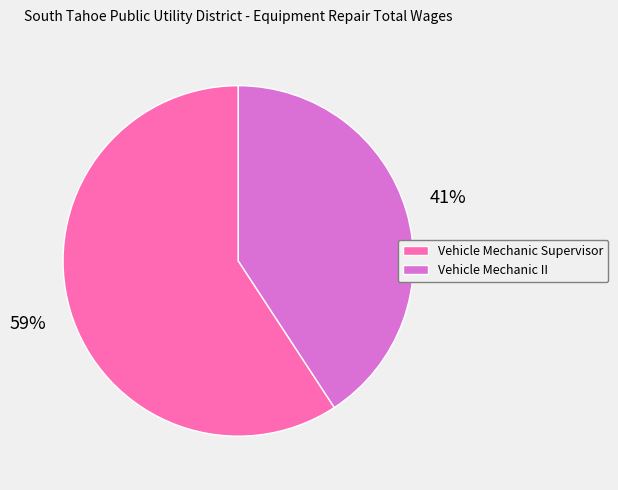

Rank the categories by value from lowest to highest.

Vehicle Mechanic II, Vehicle Mechanic Supervisor